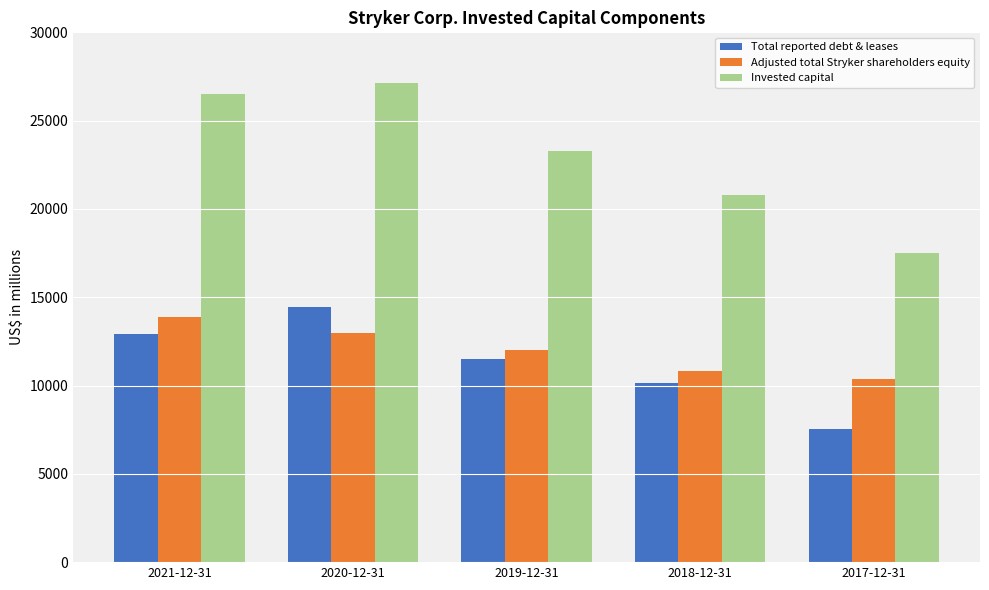

Are the bars horizontal?

No